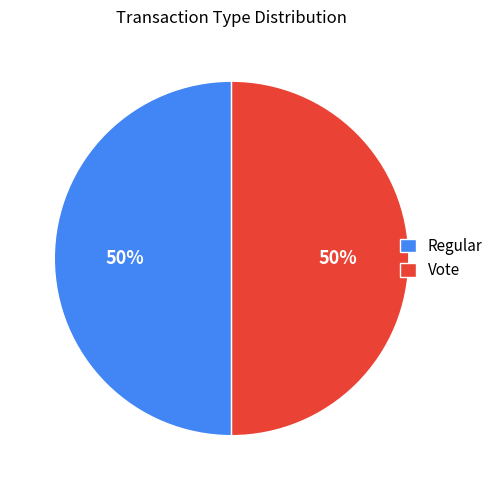

How many segments does this pie chart have?

2